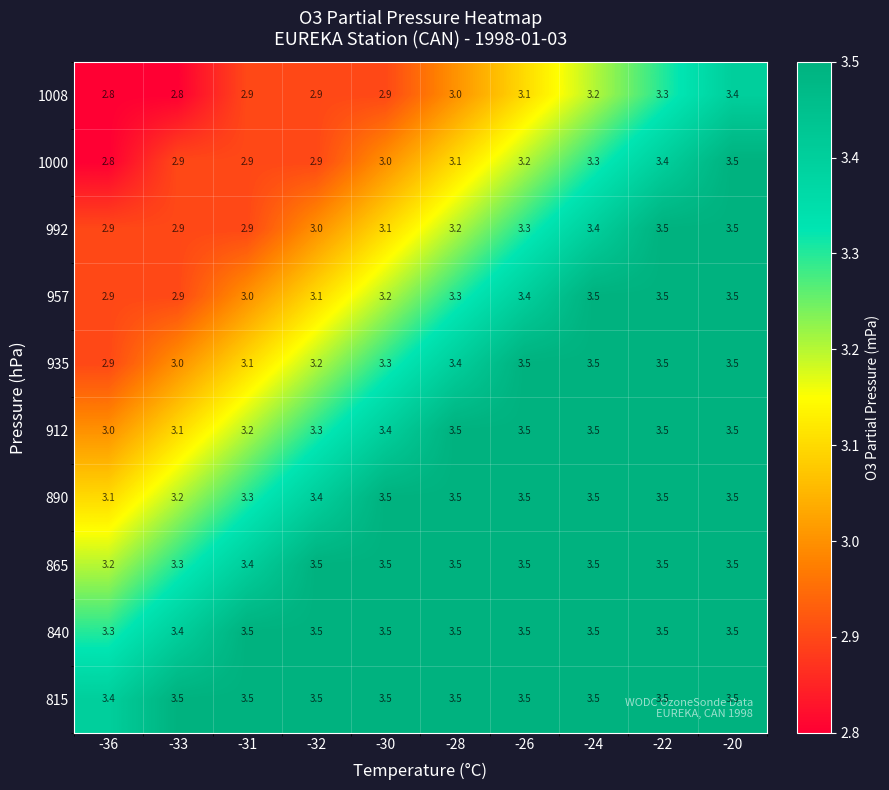

Count the 865 values in the range 3 to 4.

10